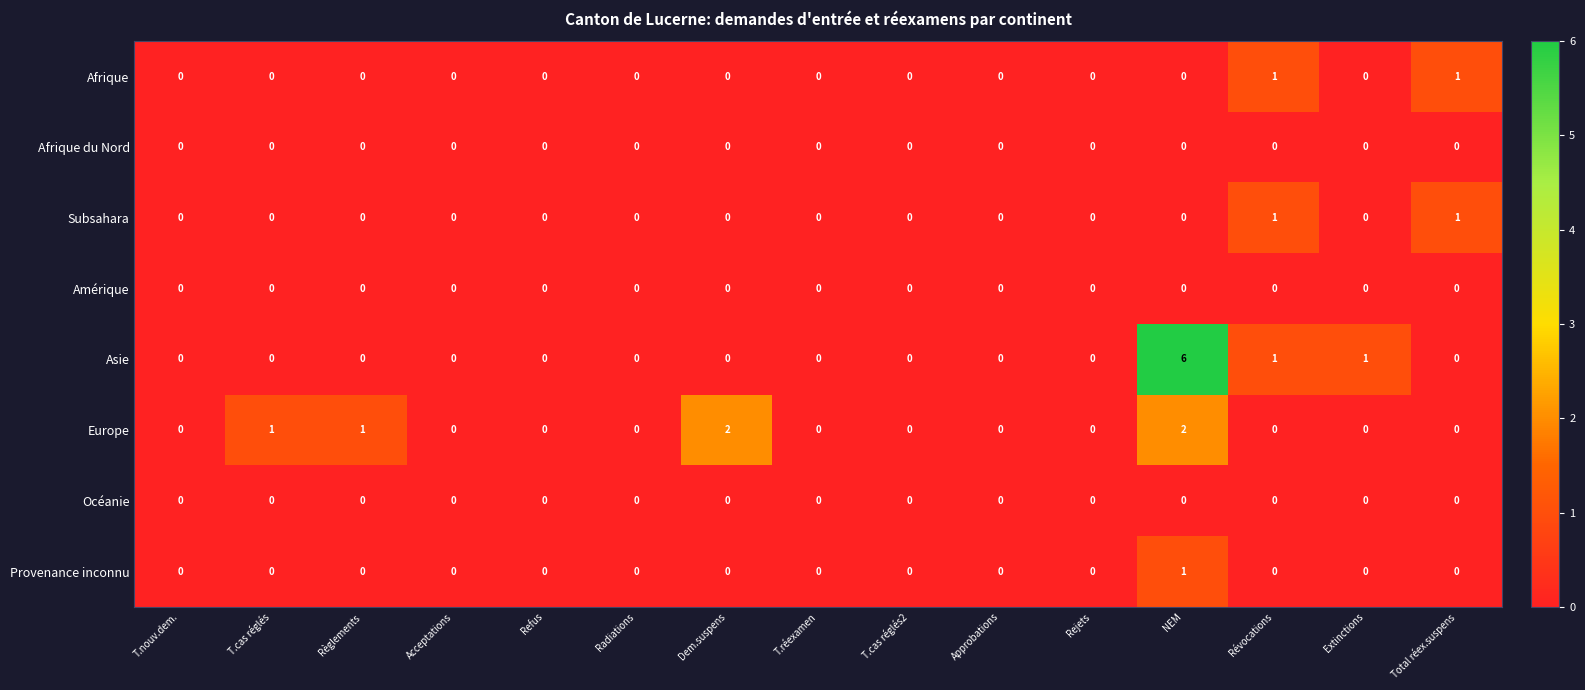

At which category does the chart reach its peak across all series?

NEM